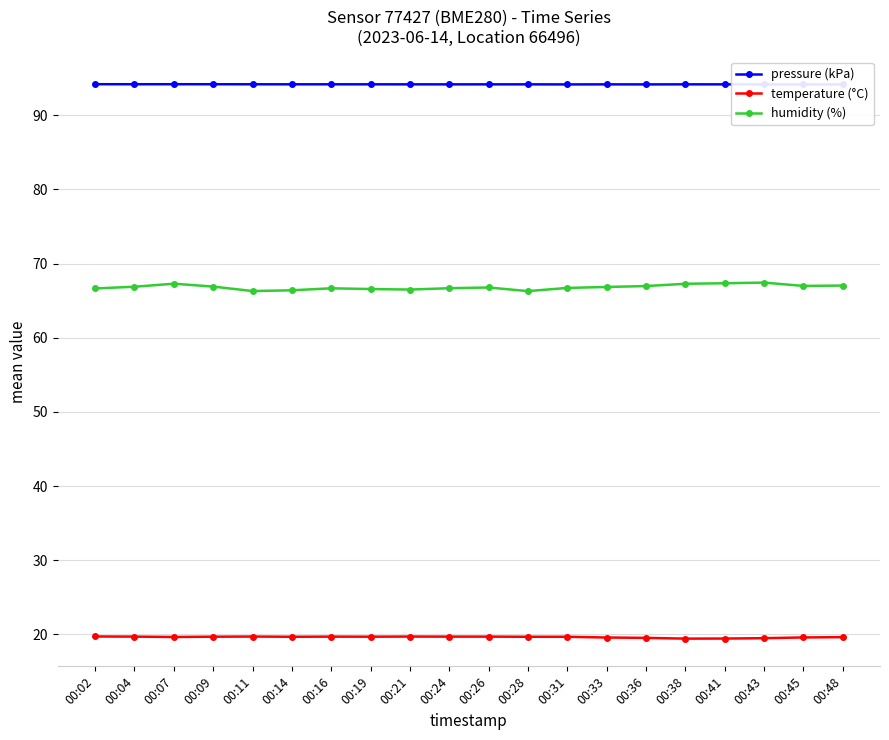

Which series has the largest total across all categories?

pressure (kPa)